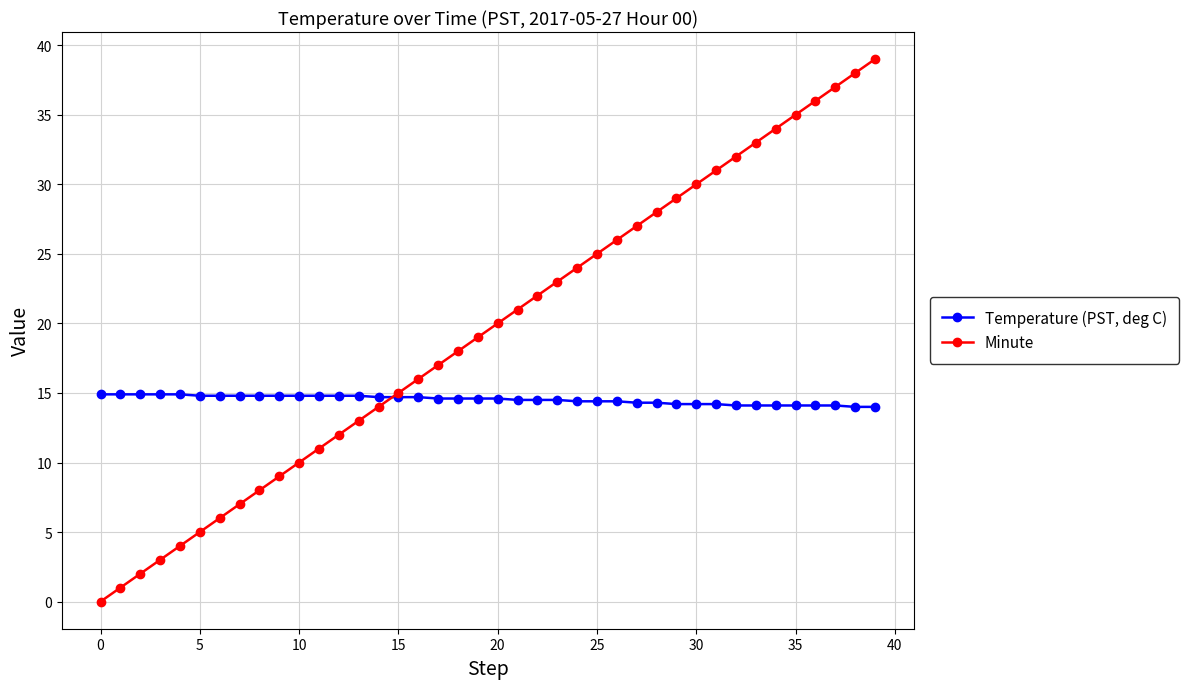

Which series has the widest spread of values?

Minute